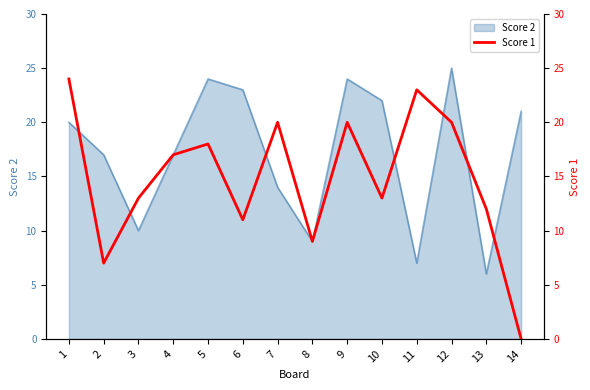

The chart shows a value of 12 at 13. True or false?

True